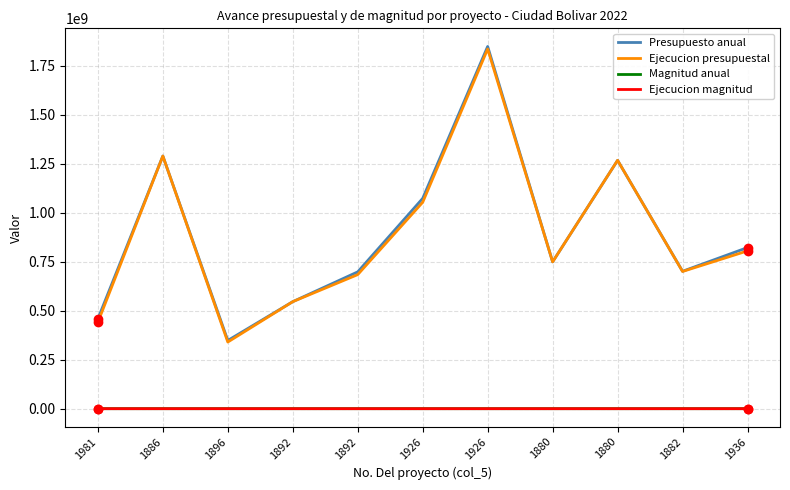

What are all the series names shown in the legend?

Presupuesto anual, Ejecucion presupuestal, Magnitud anual, Ejecucion magnitud